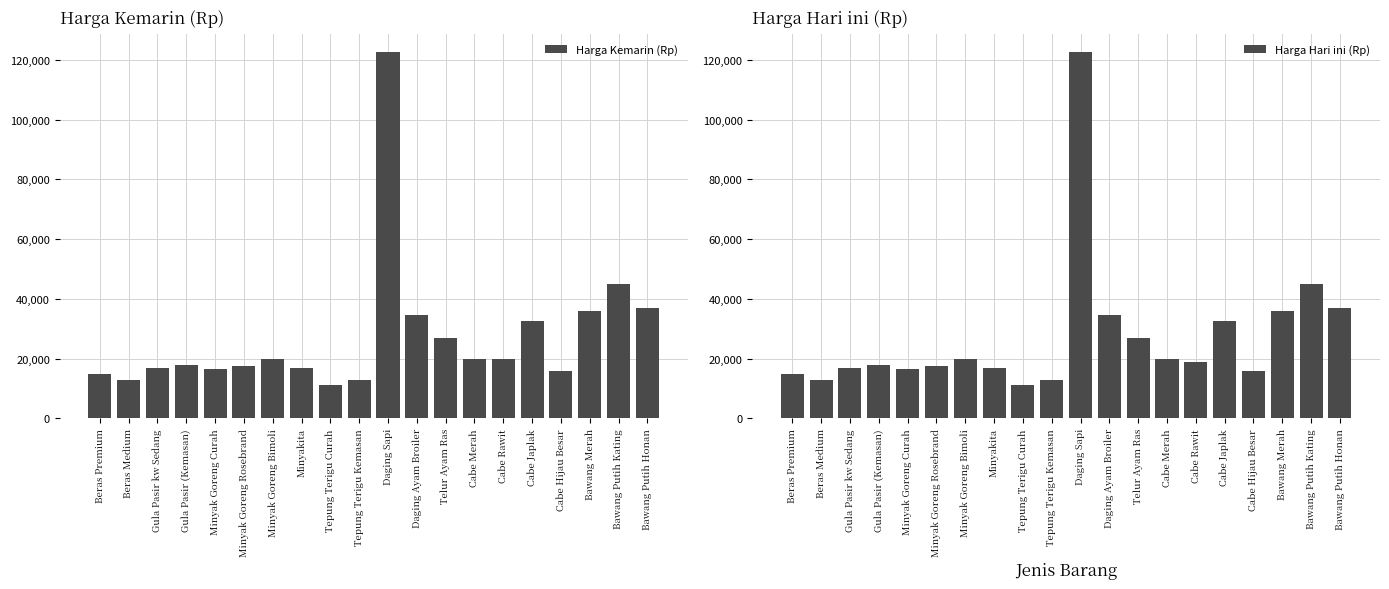

Reading right to left, extract all data points from this chart.

Harga Kemarin (Rp): Bawang Putih Honan=37000	Bawang Putih Kating=45000	Bawang Merah=36000	Cabe Hijau Besar=16000	Cabe Japlak=32500	Cabe Rawit=20000	Cabe Merah=20000	Telur Ayam Ras=27000	Daging Ayam Broiler=34500	Daging Sapi=122500	Tepung Terigu Kemasan=13000	Tepung Terigu Curah=11000	Minyakita=17000	Minyak Goreng Bimoli=20000	Minyak Goreng Rosebrand=17500	Minyak Goreng Curah=16500	Gula Pasir (Kemasan)=18000	Gula Pasir kw Sedang=17000	Beras Medium=13000	Beras Premium=15000
Harga Hari ini (Rp): Bawang Putih Honan=37000	Bawang Putih Kating=45000	Bawang Merah=36000	Cabe Hijau Besar=16000	Cabe Japlak=32500	Cabe Rawit=19000	Cabe Merah=20000	Telur Ayam Ras=27000	Daging Ayam Broiler=34500	Daging Sapi=122500	Tepung Terigu Kemasan=13000	Tepung Terigu Curah=11000	Minyakita=17000	Minyak Goreng Bimoli=20000	Minyak Goreng Rosebrand=17500	Minyak Goreng Curah=16500	Gula Pasir (Kemasan)=18000	Gula Pasir kw Sedang=17000	Beras Medium=13000	Beras Premium=15000